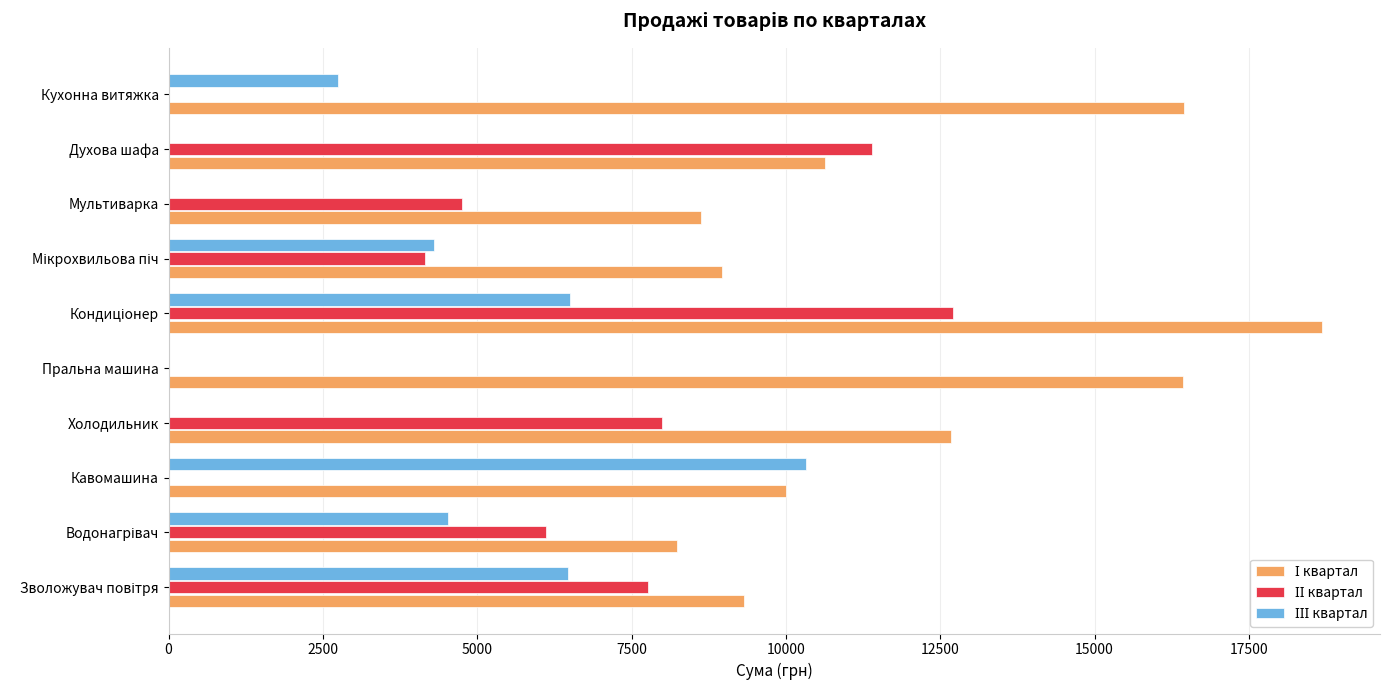

What is the total value across all series at Духова шафа?

22030